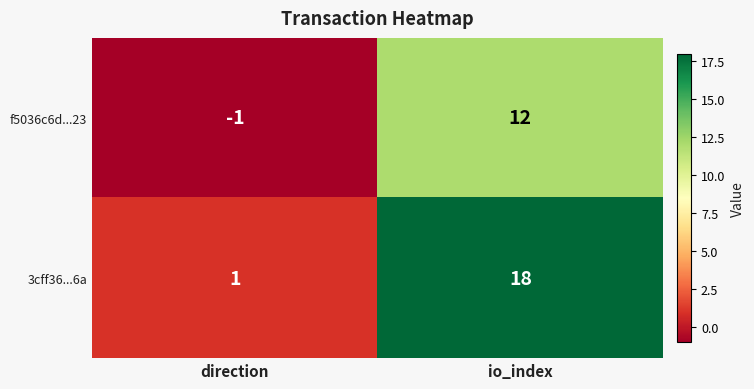

What is the average value of the 3cff36...6a series?

10